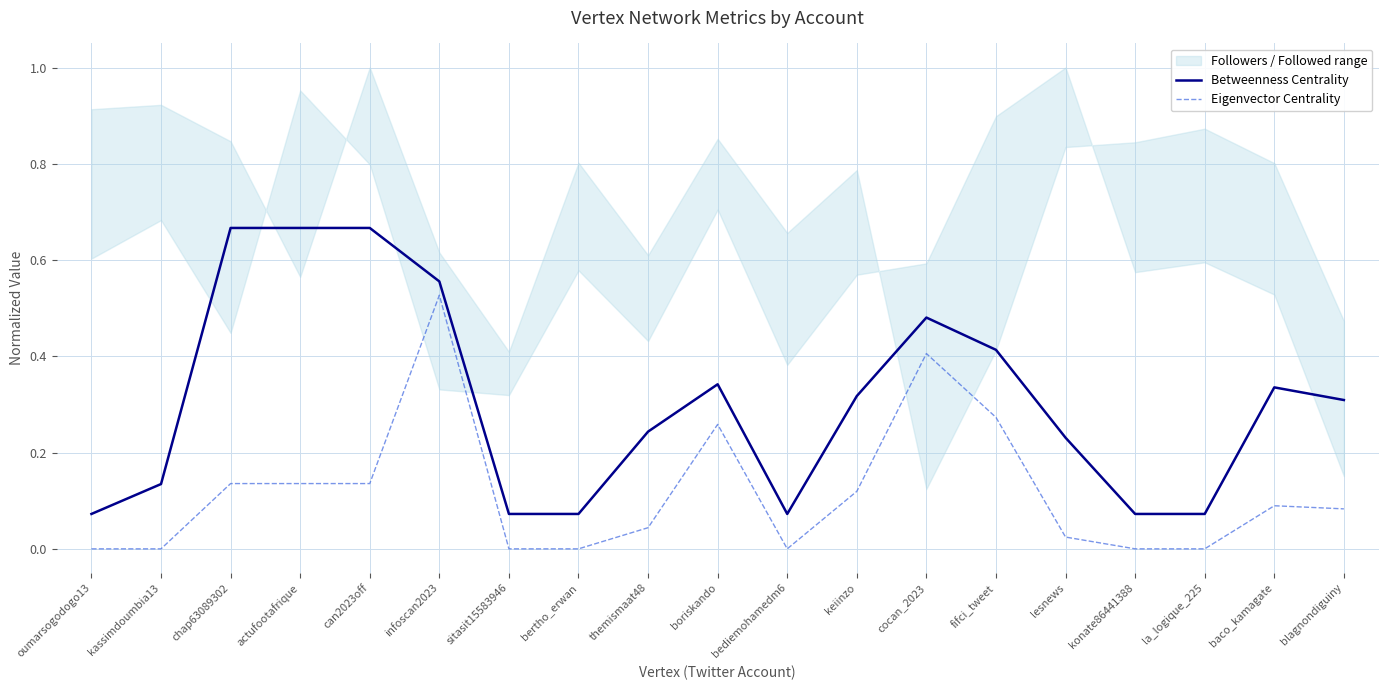

At which category does Betweenness Centrality reach its first local peak?

boriskando